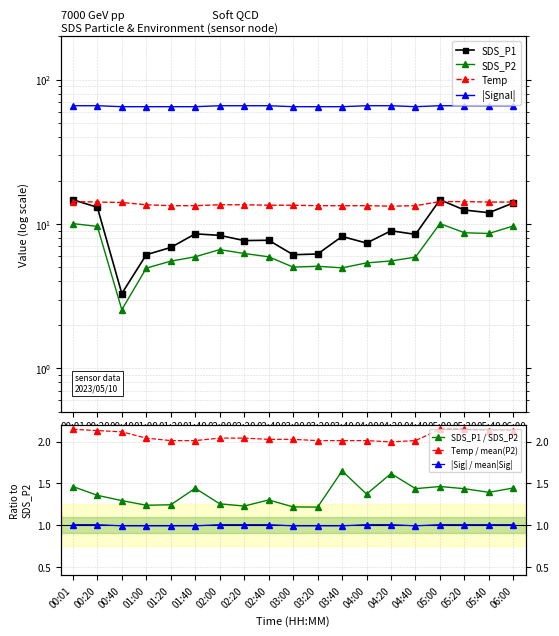

True or false: SDS_P2 has more than 0 interior local peaks.

True